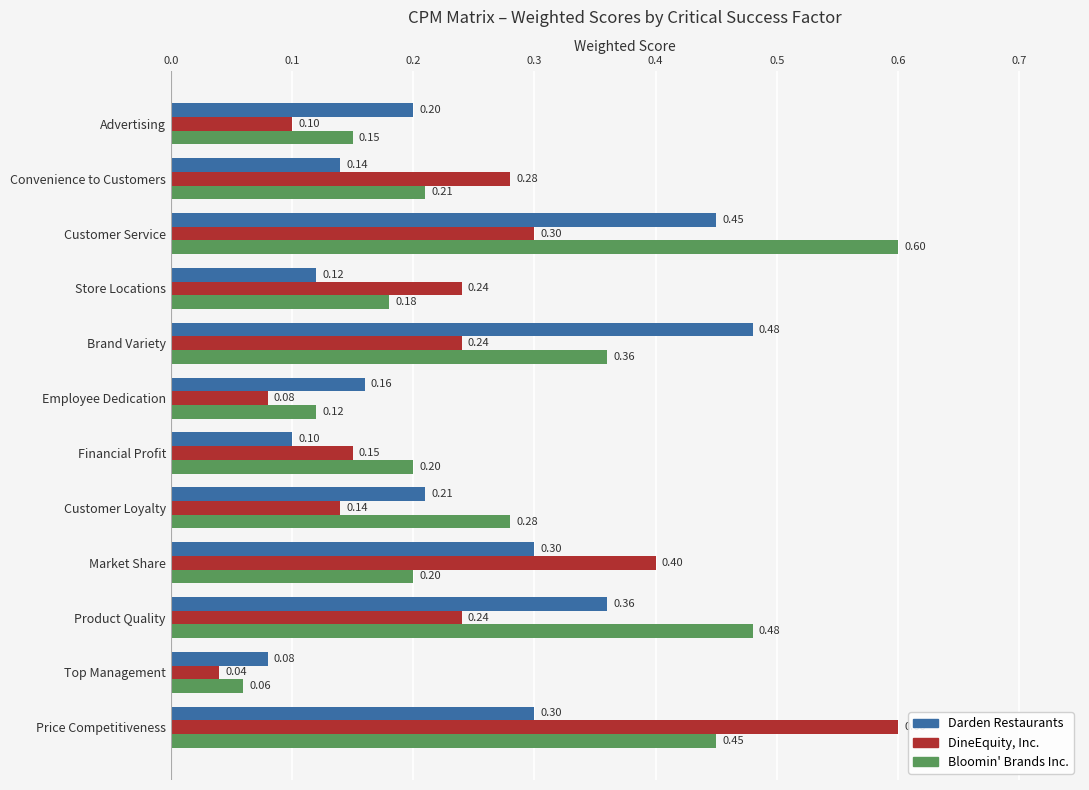

Count the Darden Restaurants values in the range 0 to 1.

12